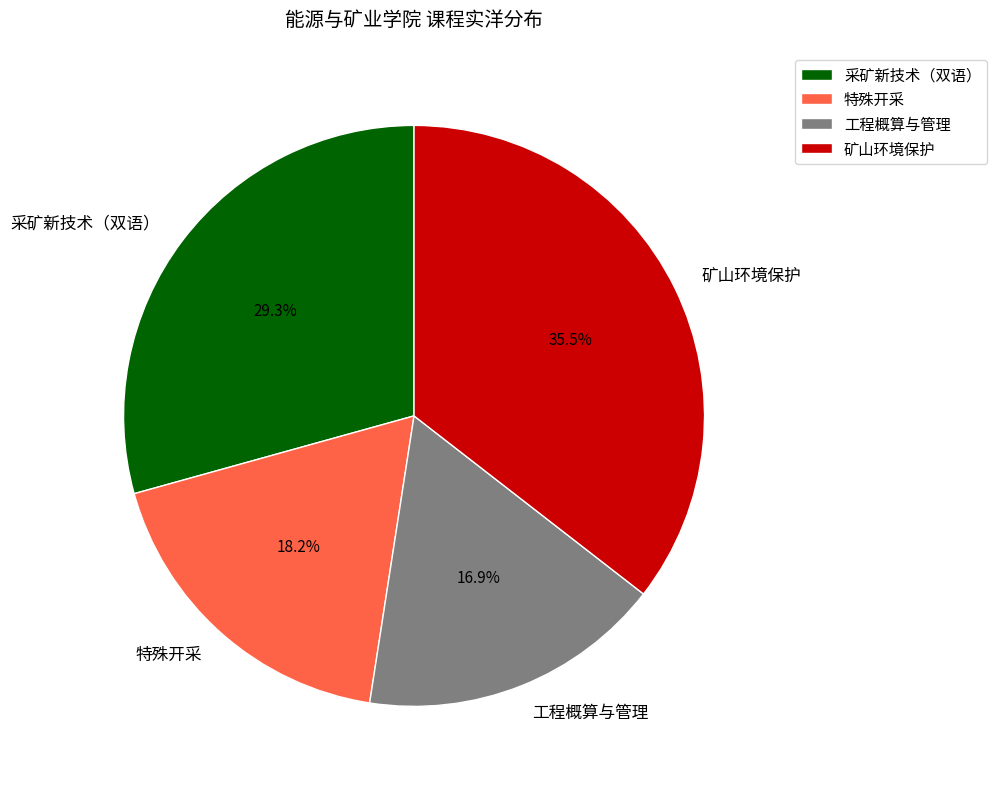

To the nearest percent, what percentage of the pie is 特殊开采?

18%